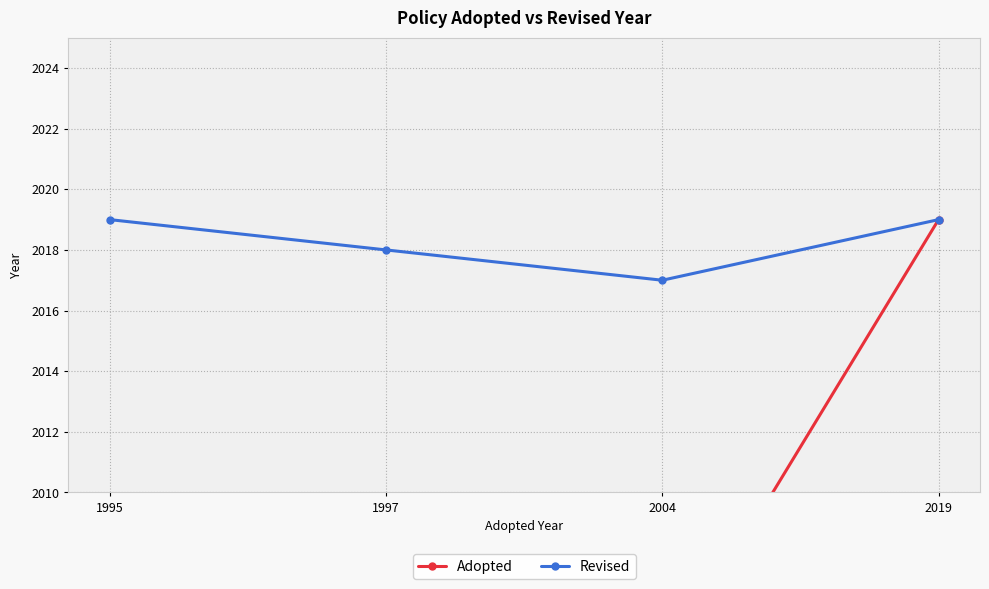

True or false: Adopted has more than 1 points higher than both neighbors.

False